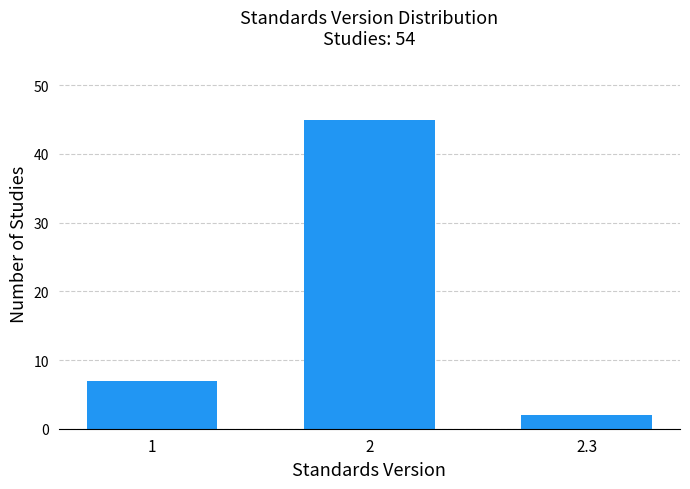

Reading left to right, transcribe all the data shown in this chart.

1=7	2=45	2.3=2